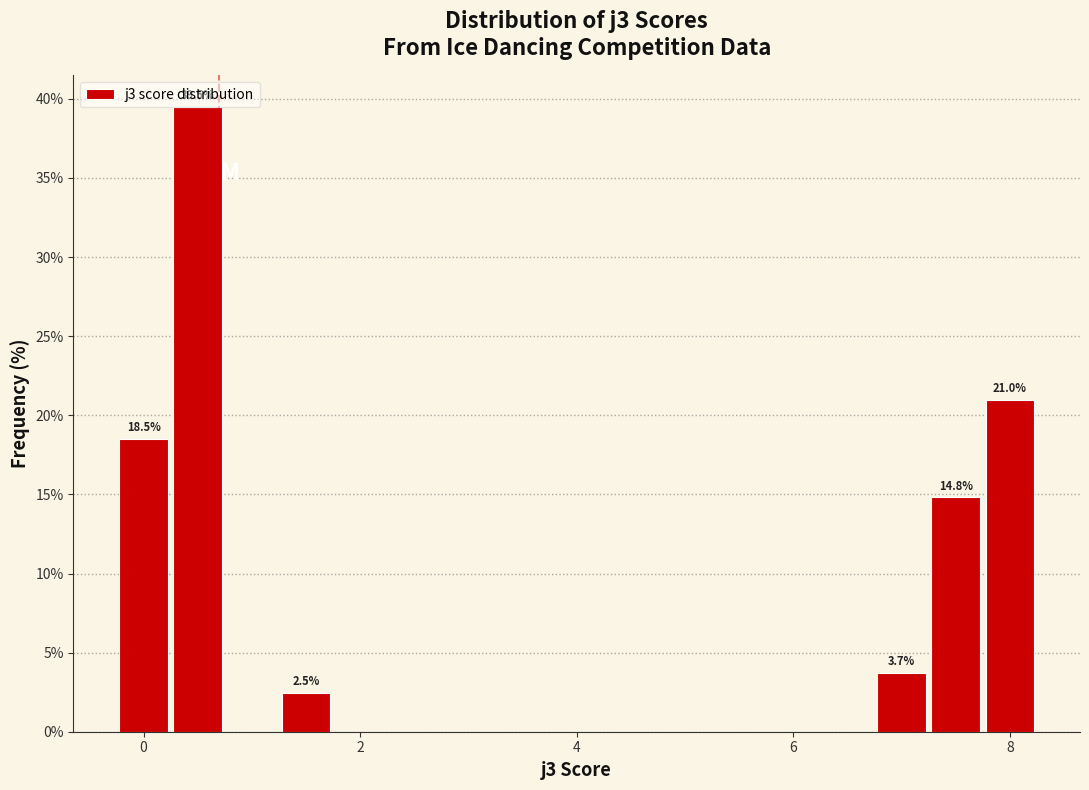

Around what value on the x-axis is the tallest bar? Give the approximate position of its centre, as read against the axis.

0.6